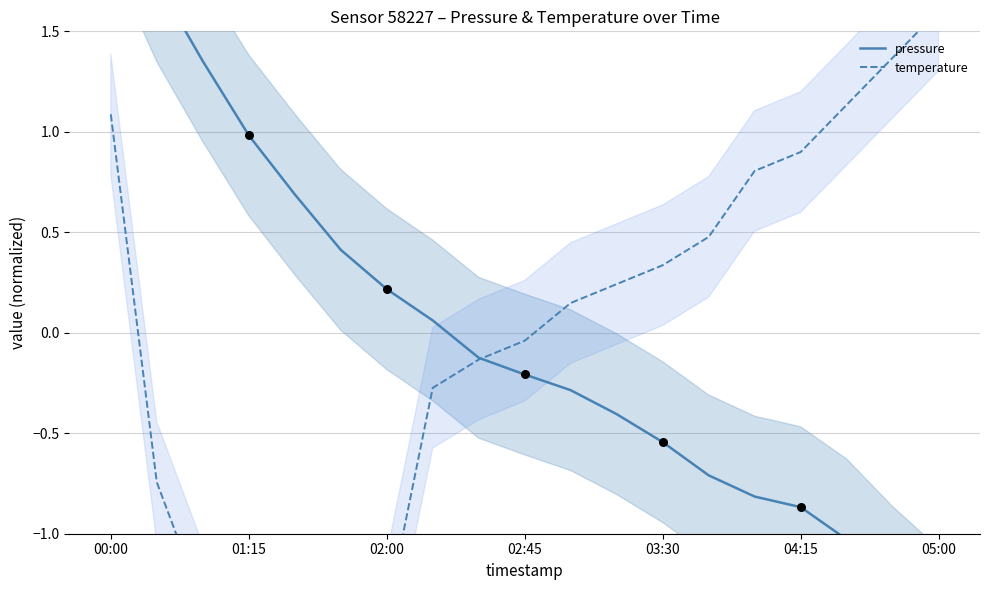

At how many categories does at least one series exceed 2?

1